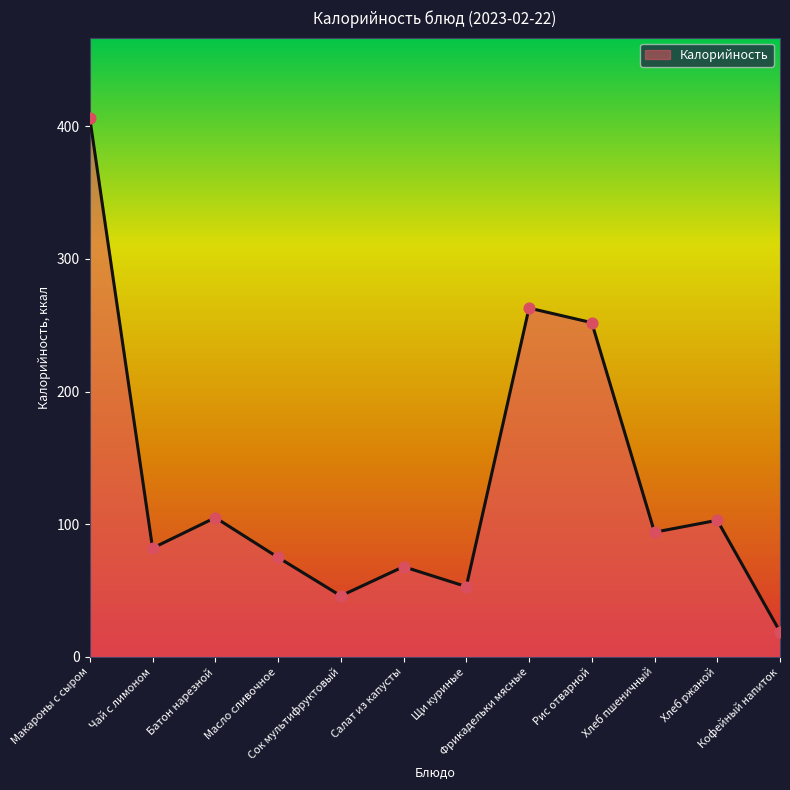

What is the change in value from Масло сливочное to Салат из капусты?

-7